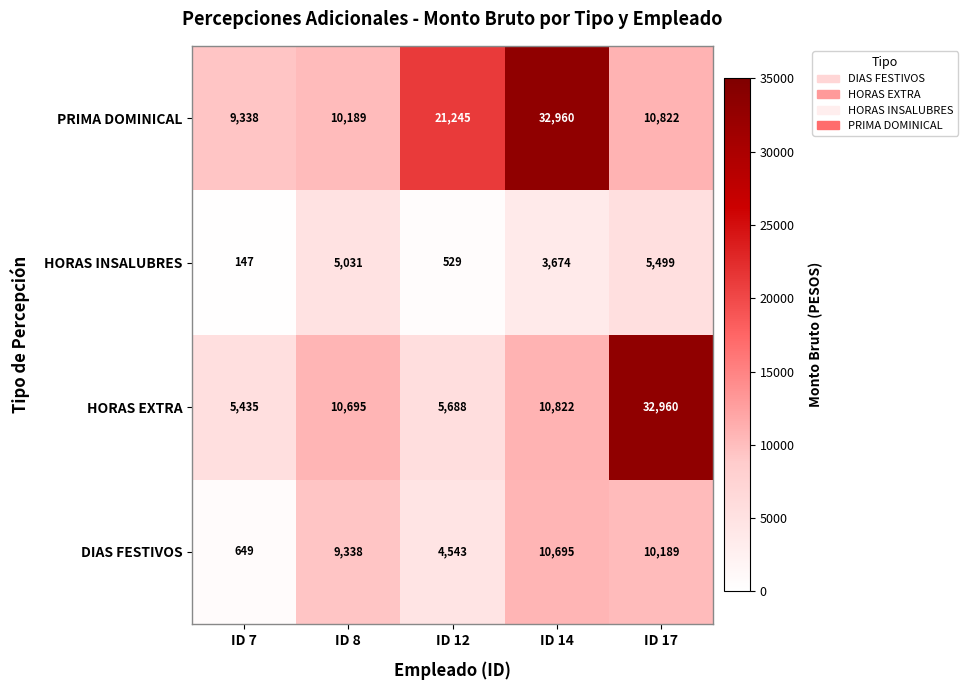

What is the difference between the maximum and second lowest values in the HORAS INSALUBRES series?

4970